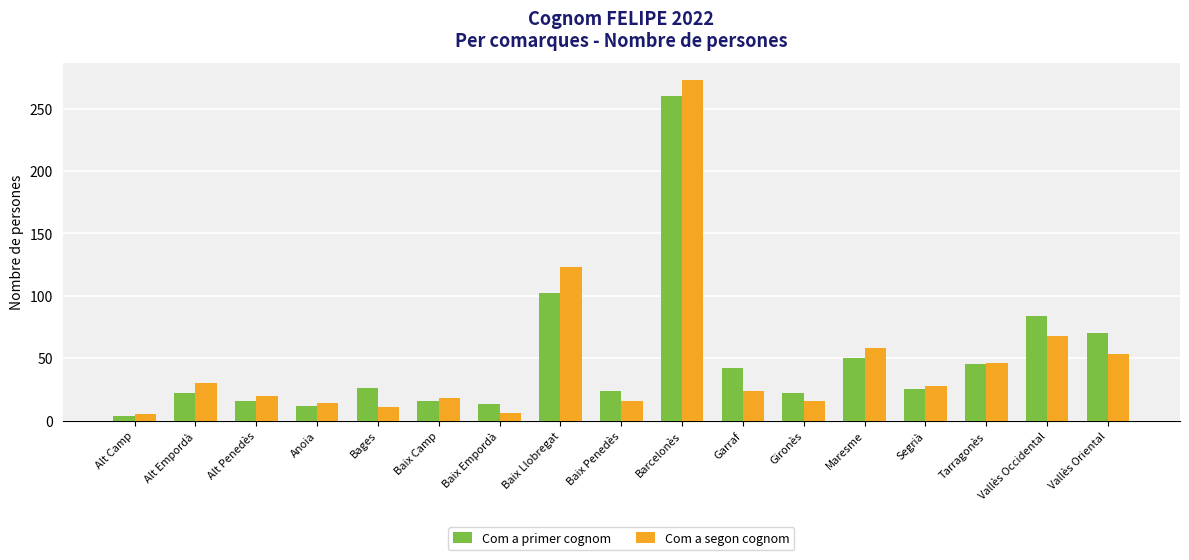

What is the difference between the second highest and minimum values in the Com a segon cognom series?

118